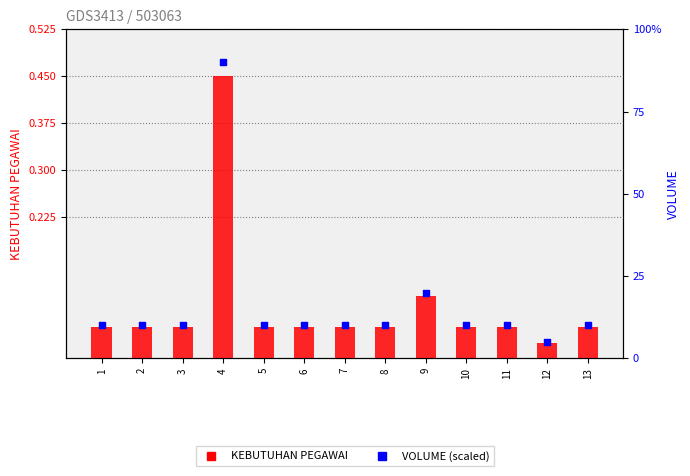

At how many categories does at least one series exceed 270?

1